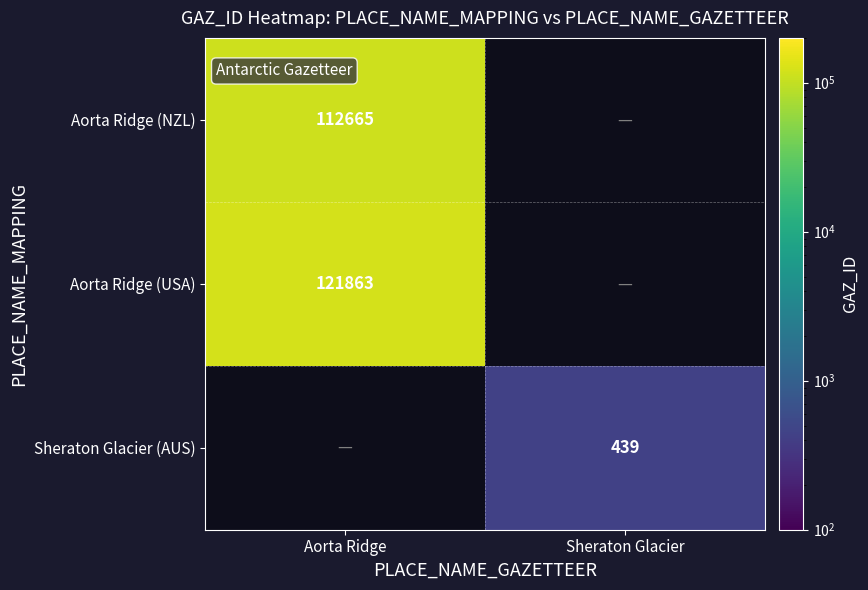

Is the value of Sheraton Glacier (AUS) at Sheraton Glacier greater than the value of Aorta Ridge (NZL) at Aorta Ridge?

No